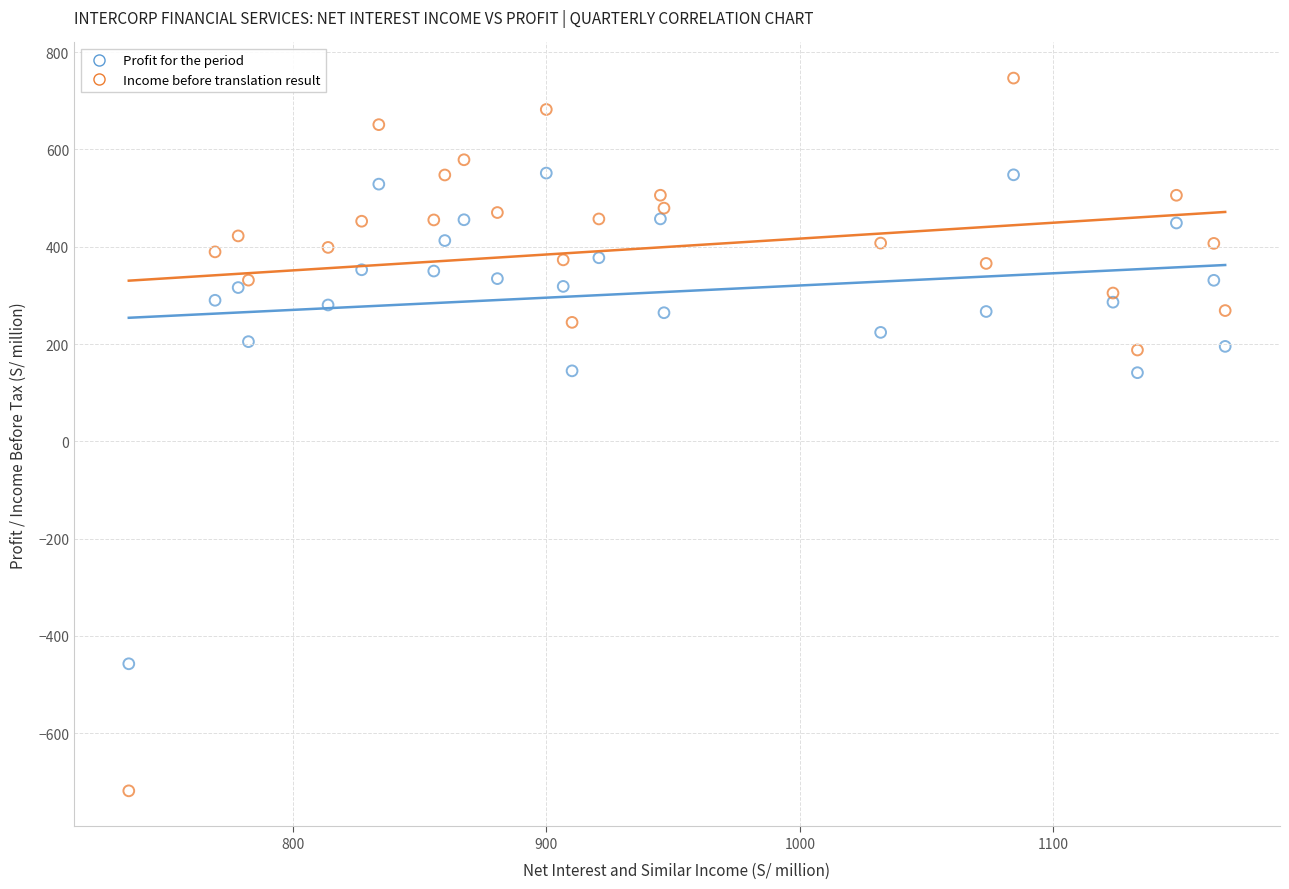

What are all the series names shown in the legend?

Profit for the period, Income before translation result